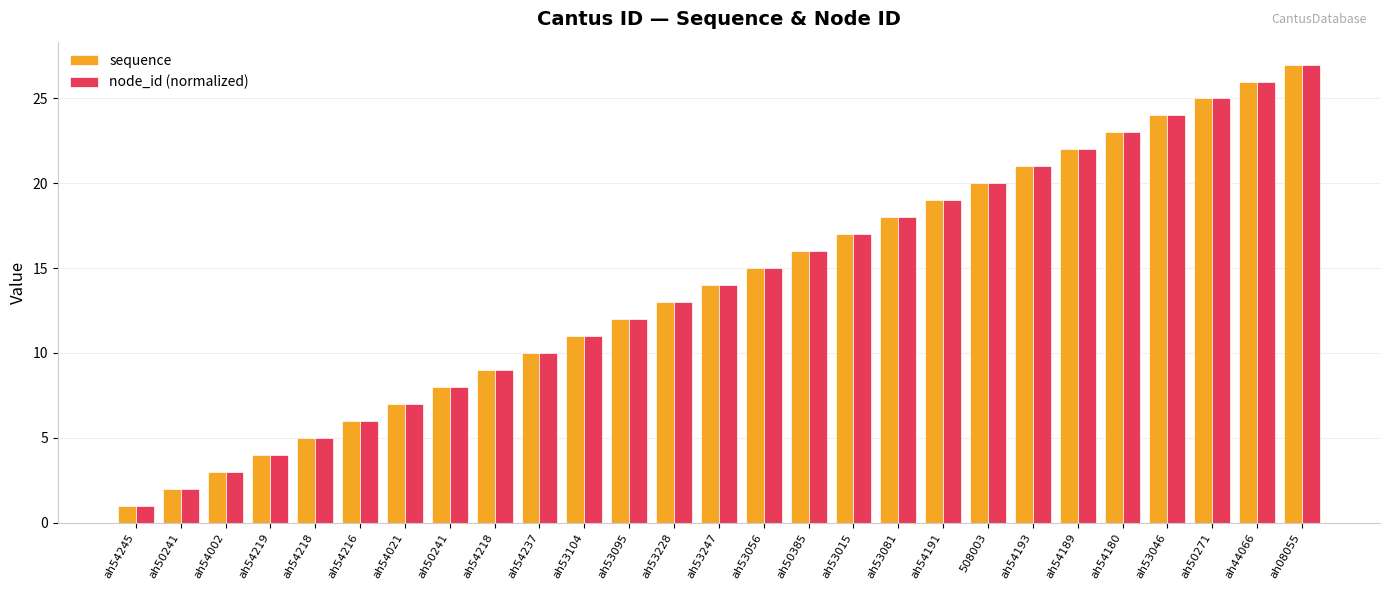

Which series has the widest spread of values?

sequence